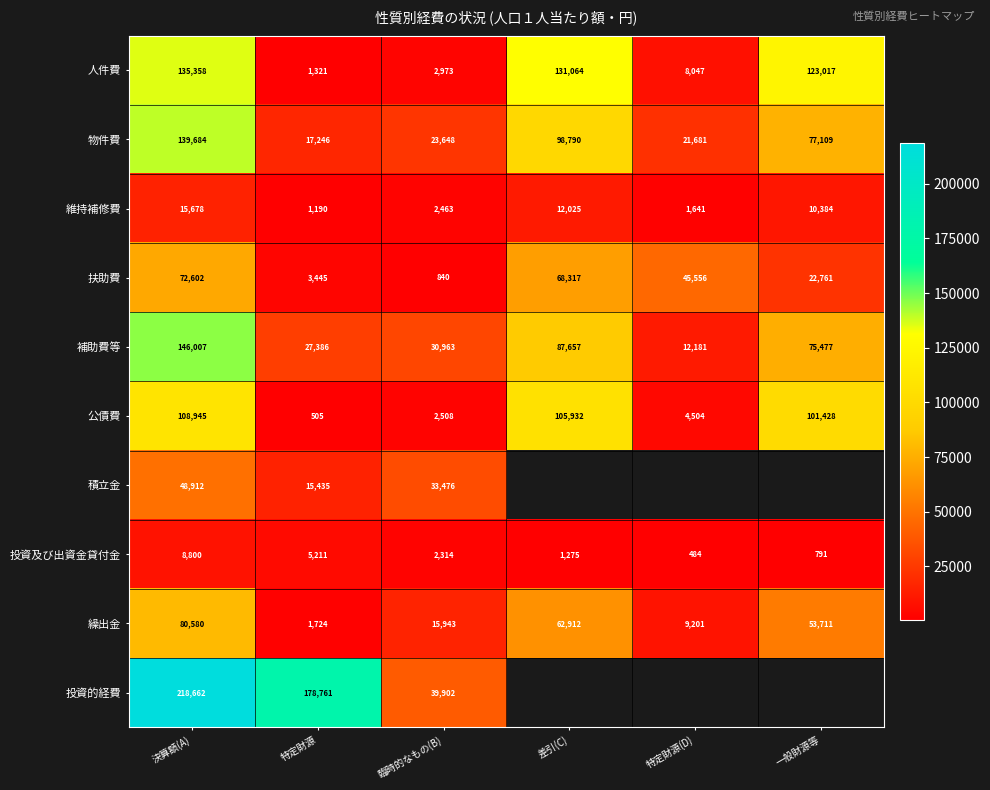

What is the spread (max minus min) of values at 特定財源?

178256